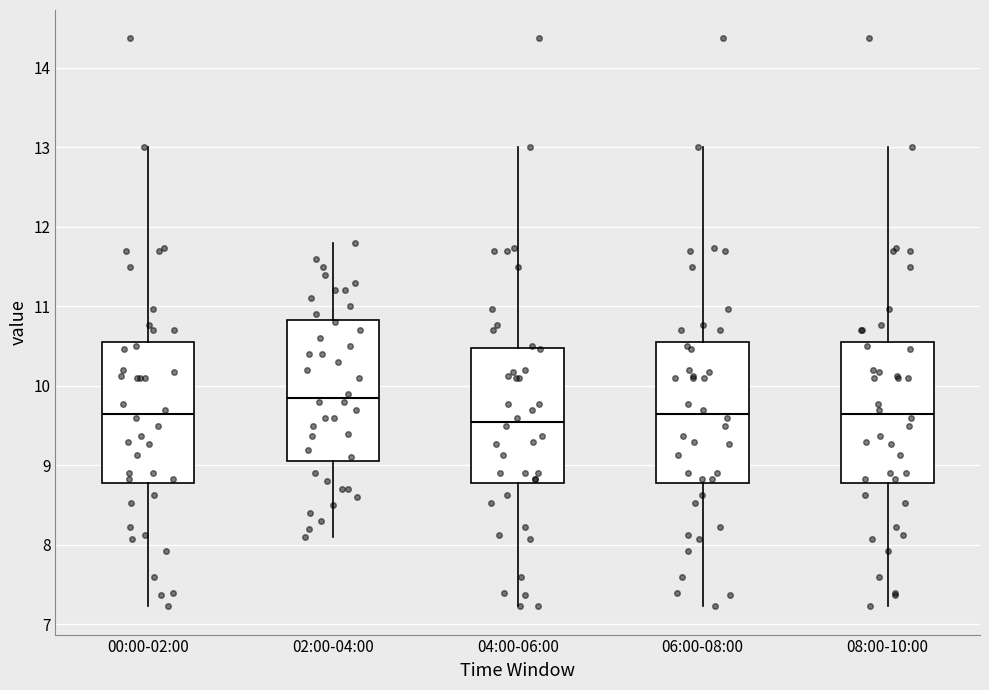

Where is the upper edge of the box for 04:00-06:00 on the y-axis? The values are not printed on the chart, so give them approximately, as read against the axis.

10.5